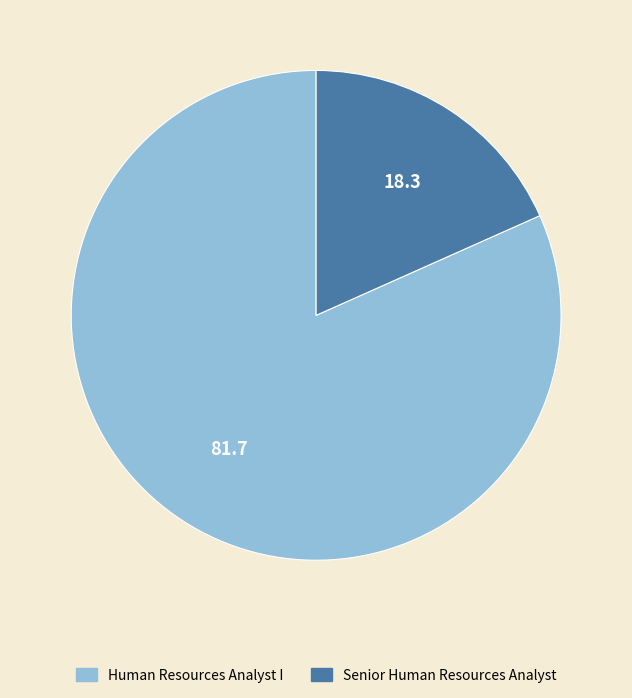

The Human Resources Analyst I slice represents 82% of the pie. True or false?

True